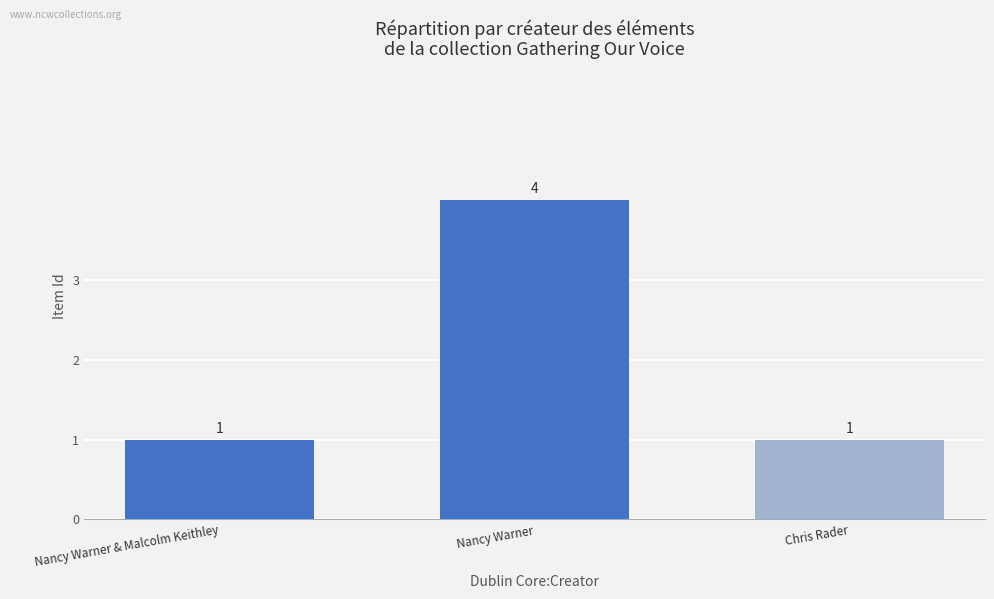

Is it true that the value at Nancy Warner & Malcolm Keithley is 1?

True